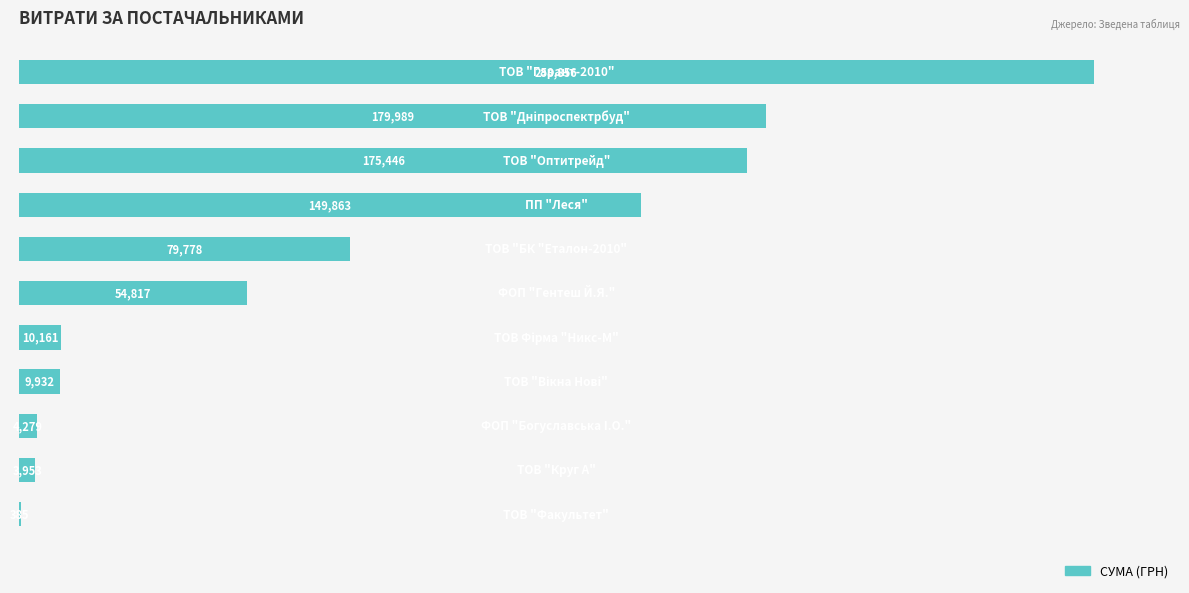

How many categories are shown in the chart?

11